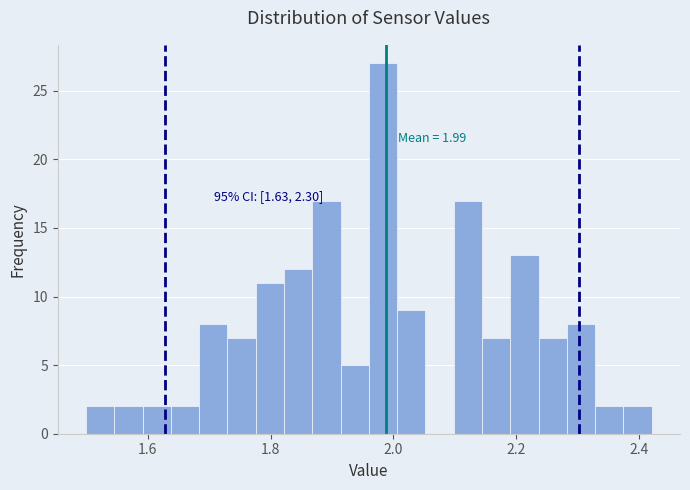

Around what value on the x-axis is the tallest bar? Give the approximate position of its centre, as read against the axis.

1.98